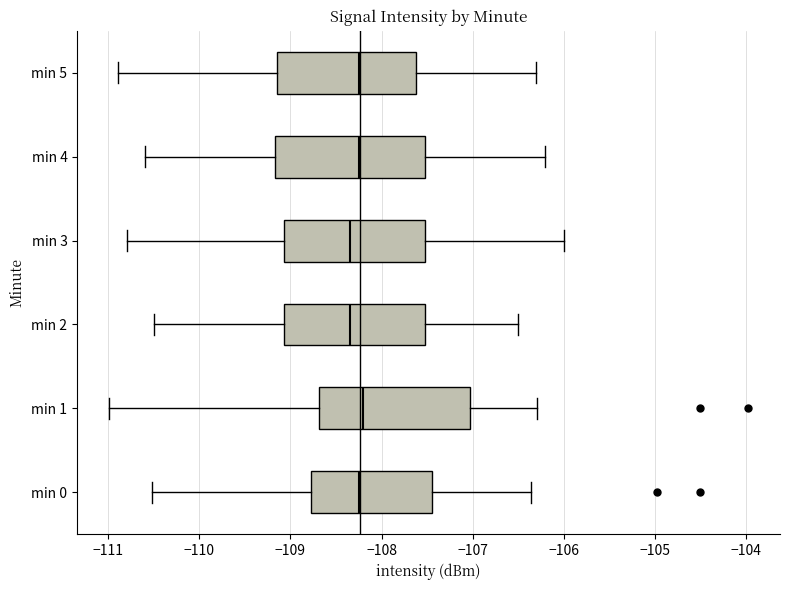

Where does the right whisker of the box for min 3 end on the x-axis? The values are not printed on the chart, so give them approximately, as read against the axis.

-106.0